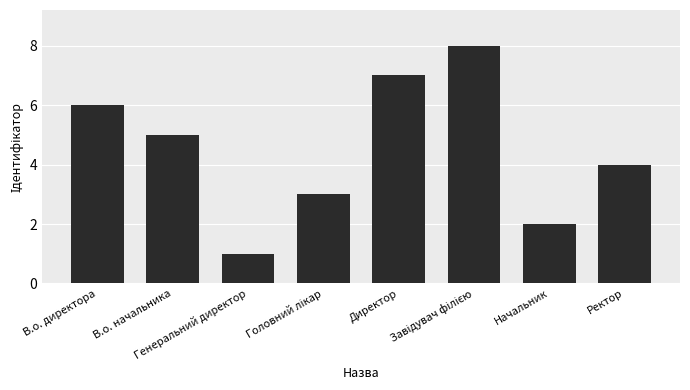

Is it true that the value at Начальник is 2?

True